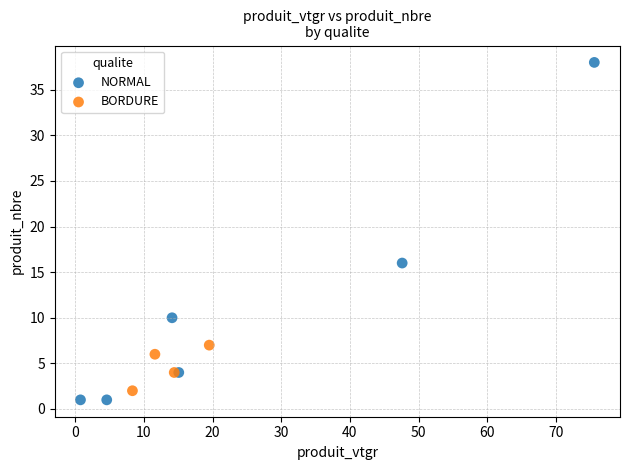

Which series contains the highest Y value?

NORMAL